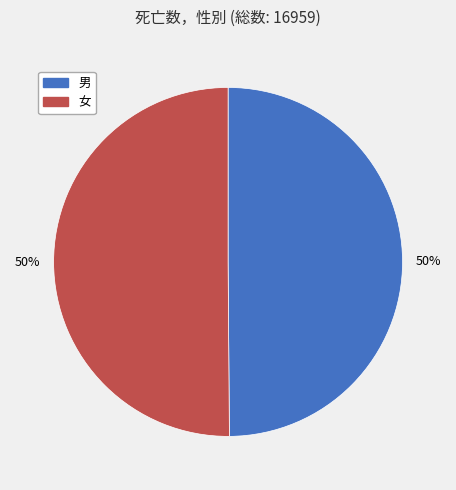

True or false: 女 accounts for 38% of the total.

False